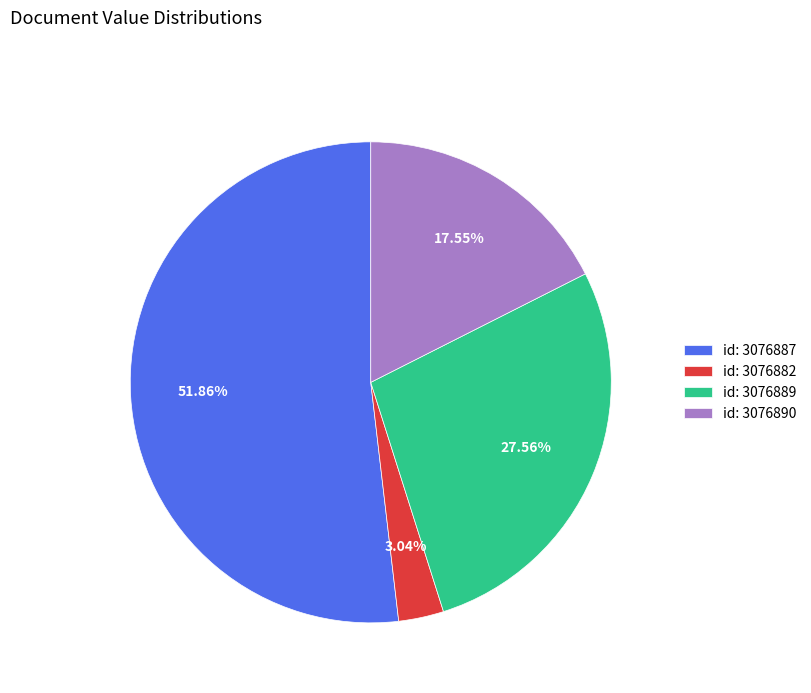

Is there a majority slice in this chart?

Yes